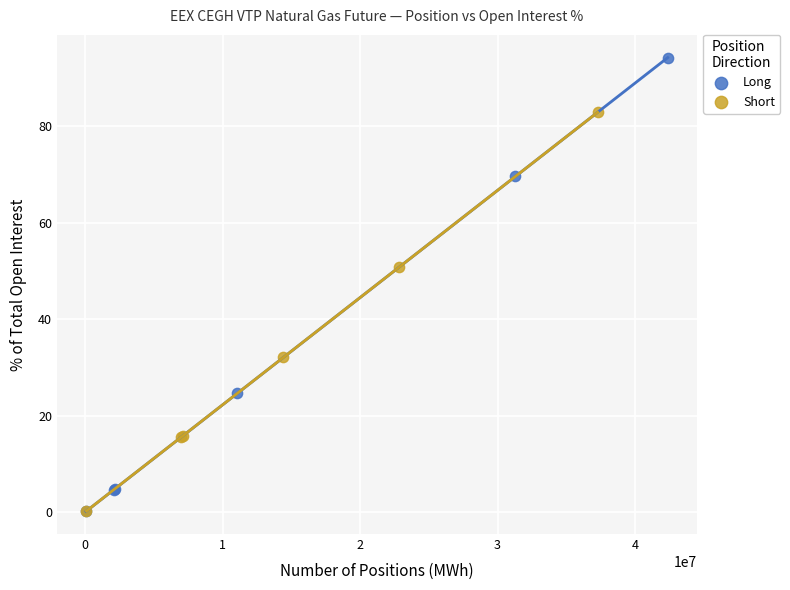

Which series reaches the maximum Y coordinate?

Long